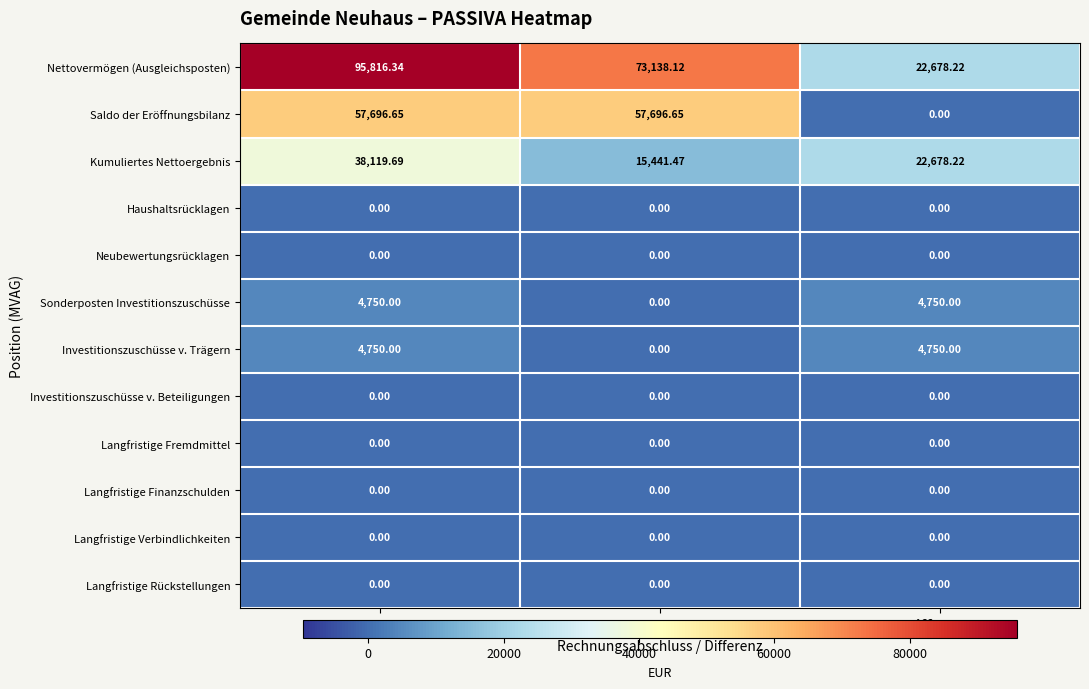

Which series has the largest range (max minus min)?

Nettovermögen (Ausgleichsposten)